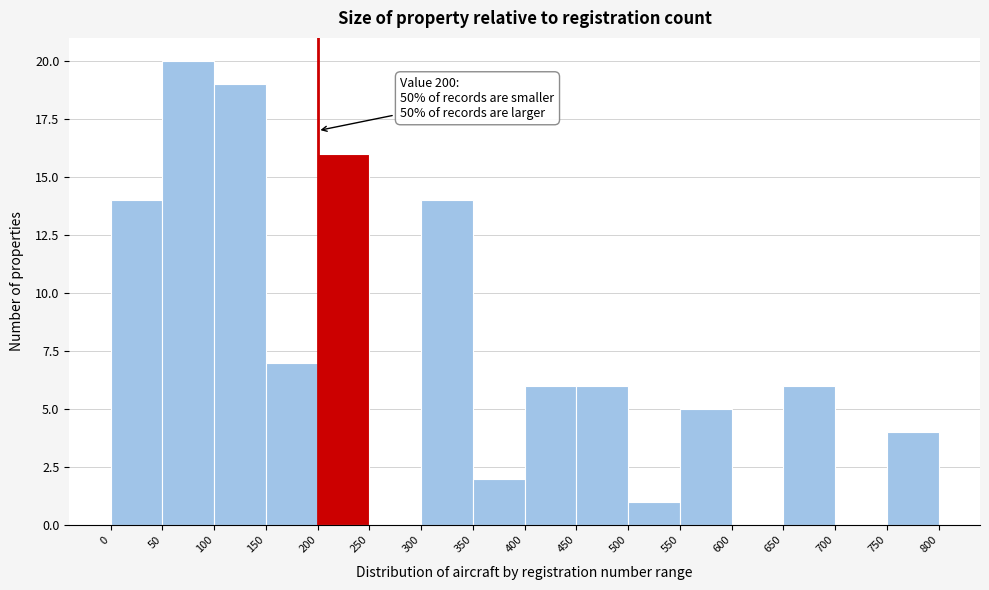

Over which range of the x-axis is the bar tallest?

50 to 100